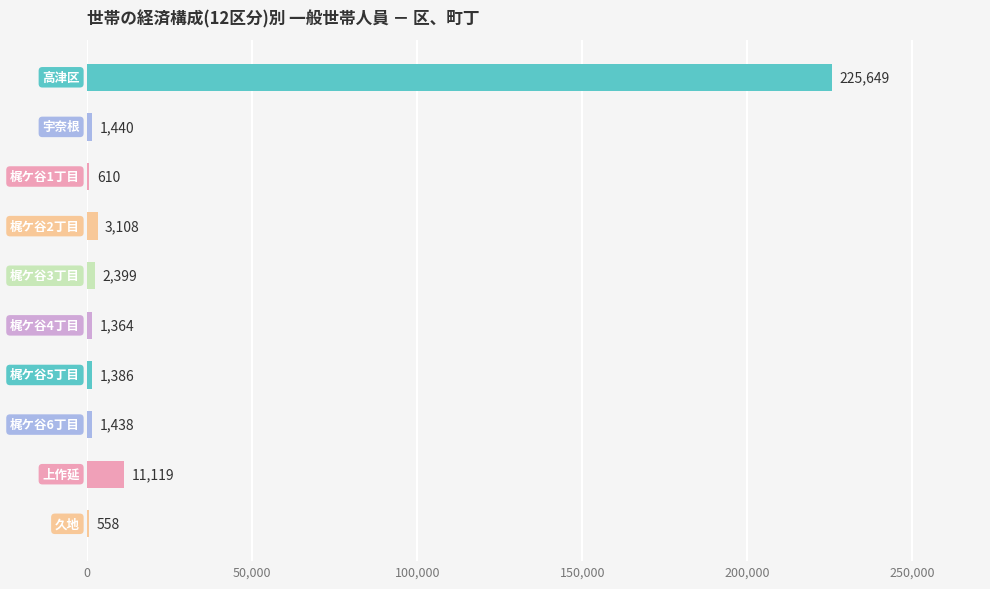

What is the sum of all values?

249071